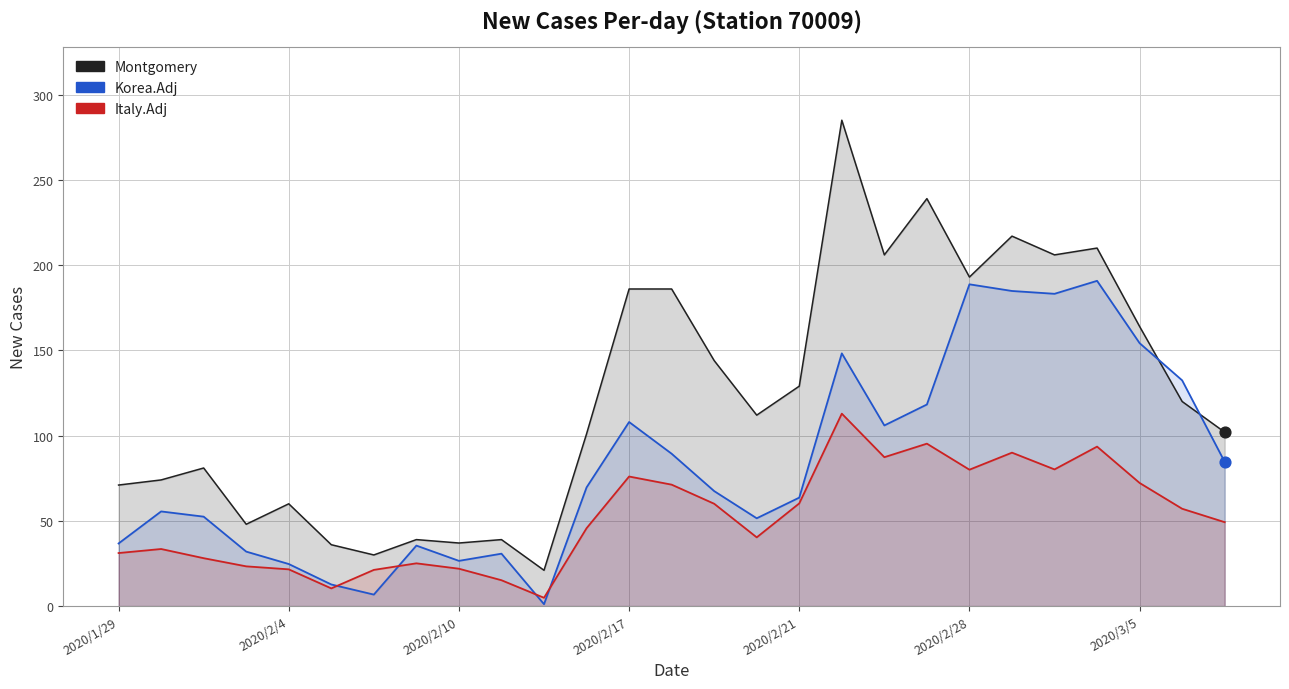

Which series has the largest total across all categories?

Montgomery